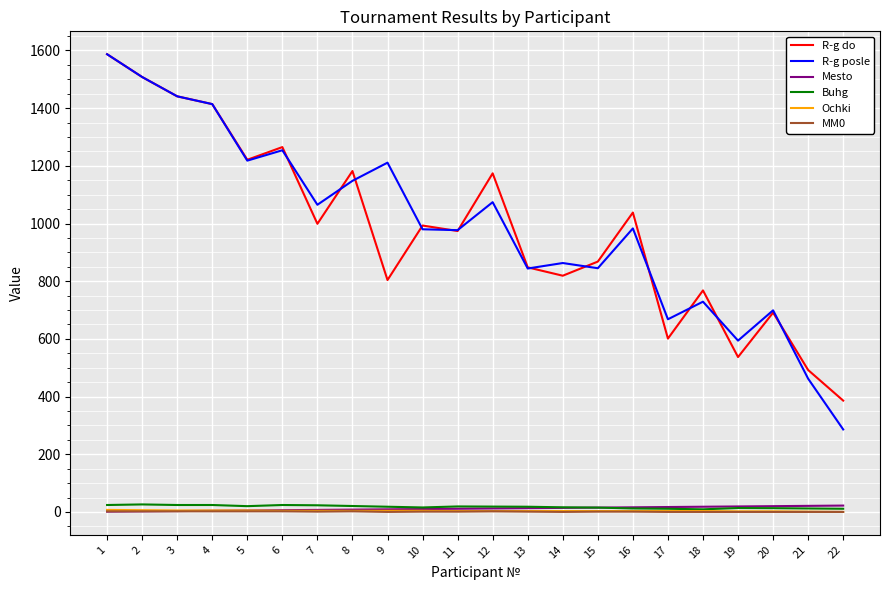

At which label does R-g posle first exceed 983?

1